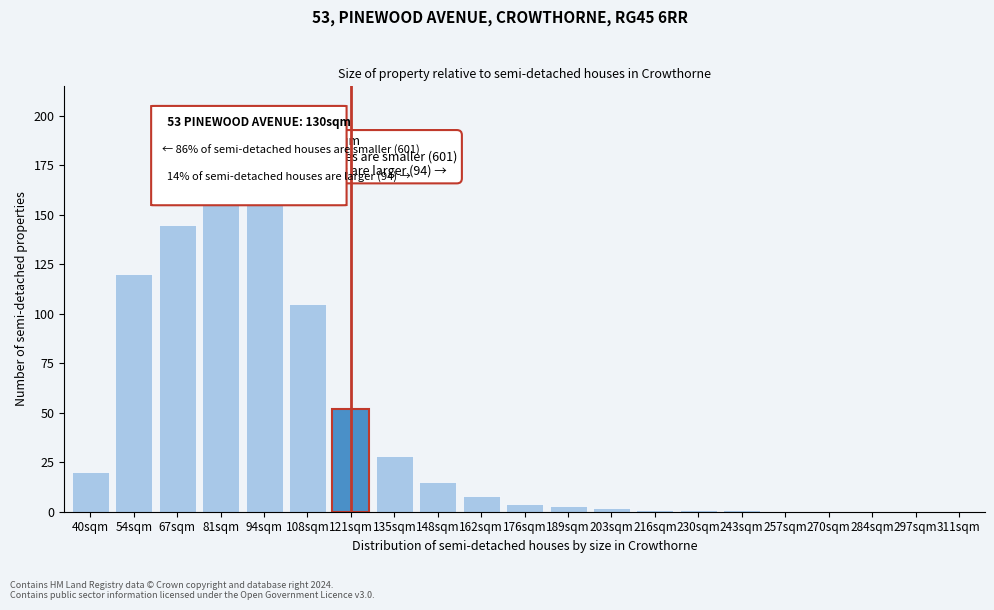

Reading right to left, list all the values displayed in this chart.

311sqm=0	297sqm=0	284sqm=0	270sqm=0	257sqm=0	243sqm=1	230sqm=1	216sqm=1	203sqm=2	189sqm=3	176sqm=4	162sqm=8	148sqm=15	135sqm=28	121sqm=52	108sqm=105	94sqm=155	81sqm=155	67sqm=145	54sqm=120	40sqm=20